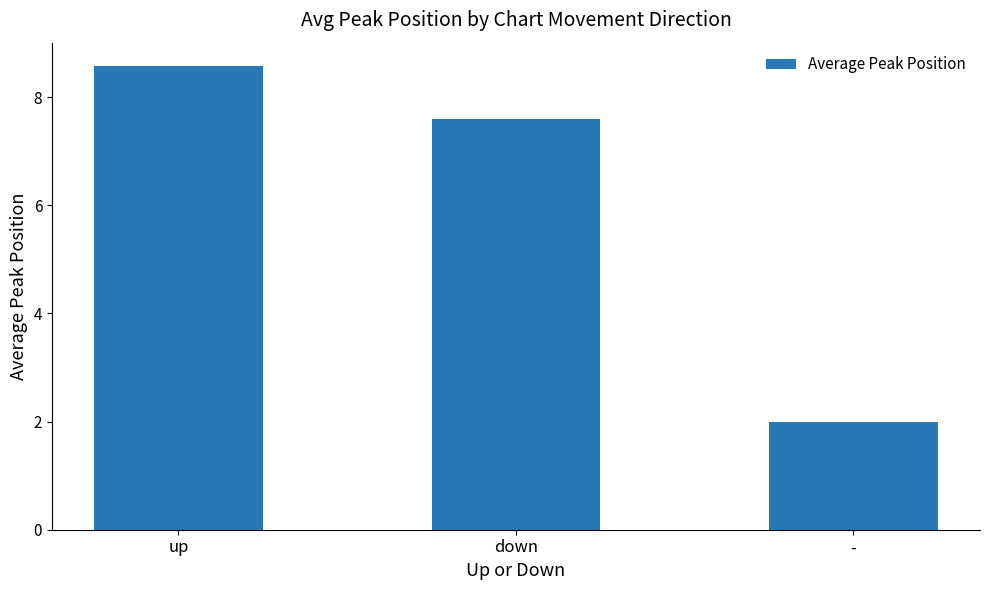

The value at down is 7.6. True or false?

True